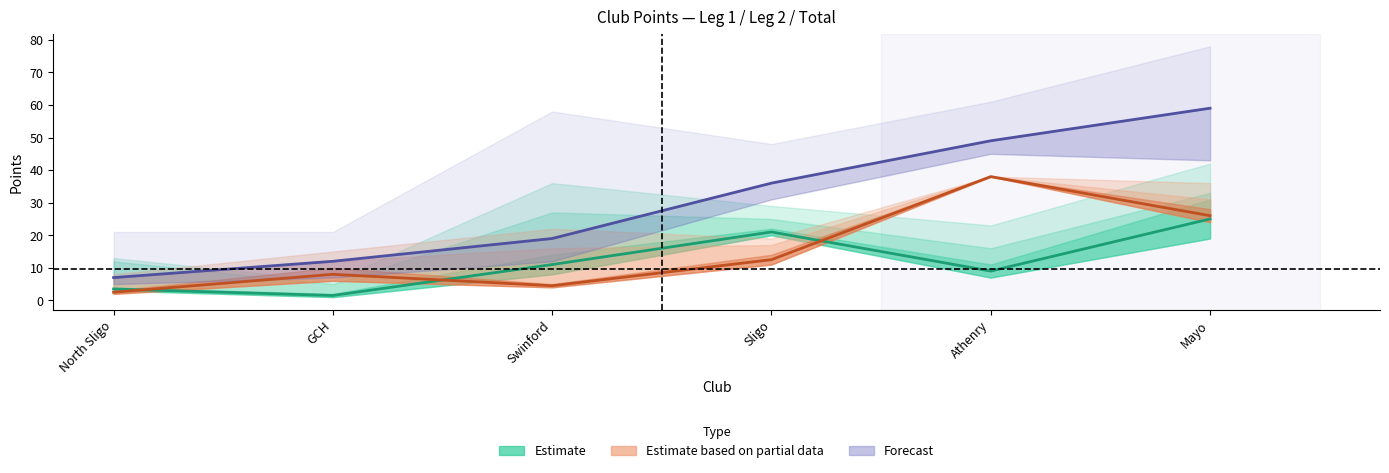

True or false: Forecast and Estimate intersect in this chart.

False